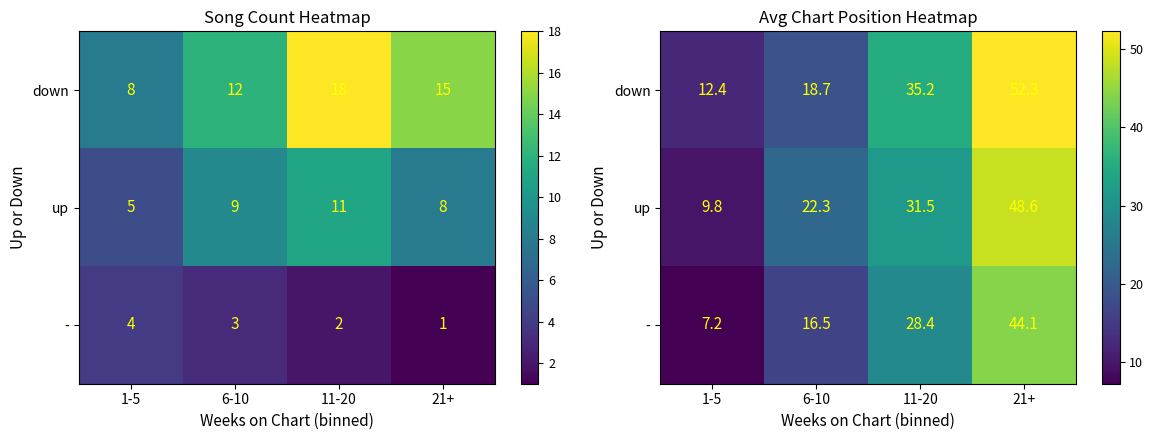

Is the value of up at 21+ greater than the value of down at 11-20?

Yes